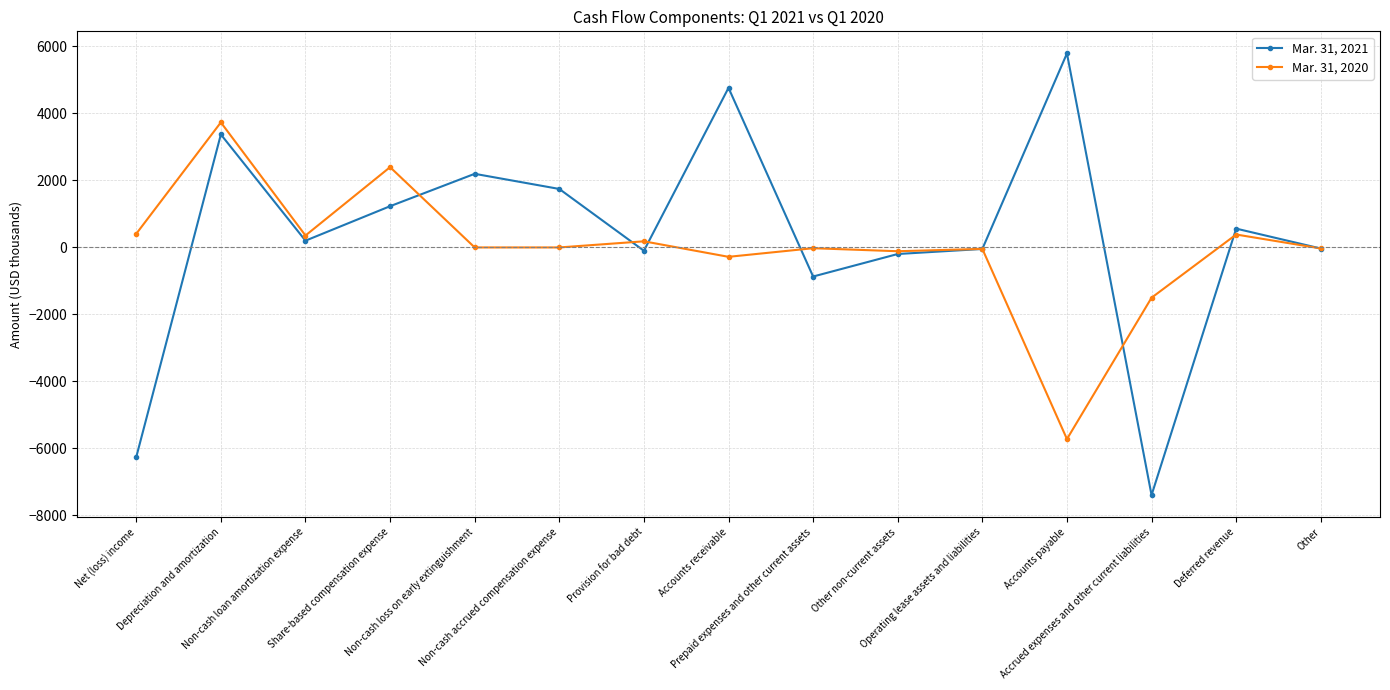

How many data points does each series have?

15